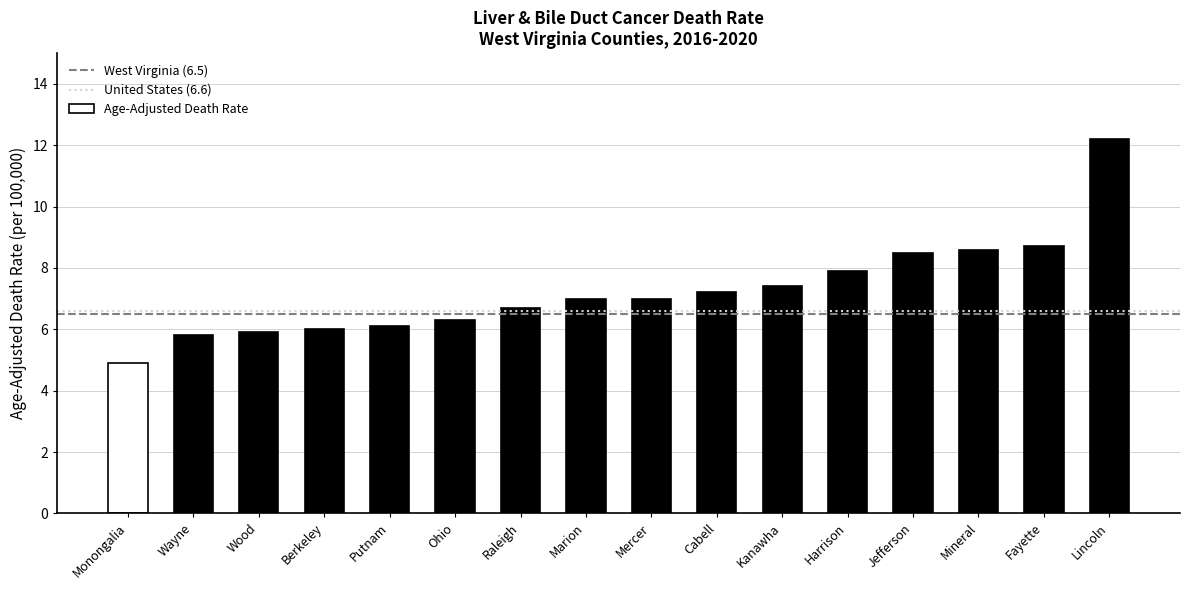

Which label corresponds to the smallest value in the chart?

Monongalia